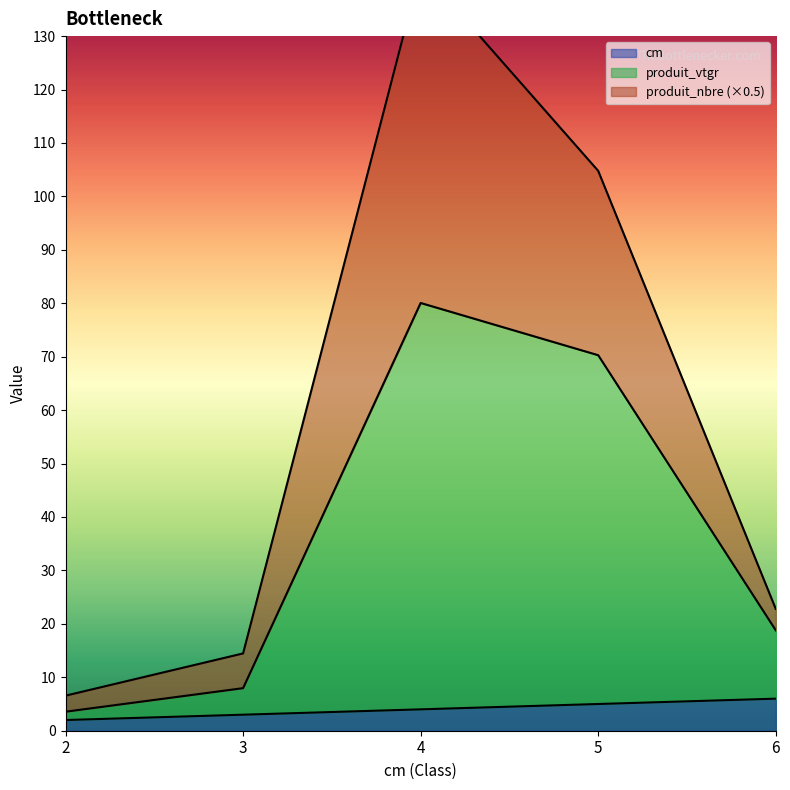

Between 4 and 5, which is larger?

5